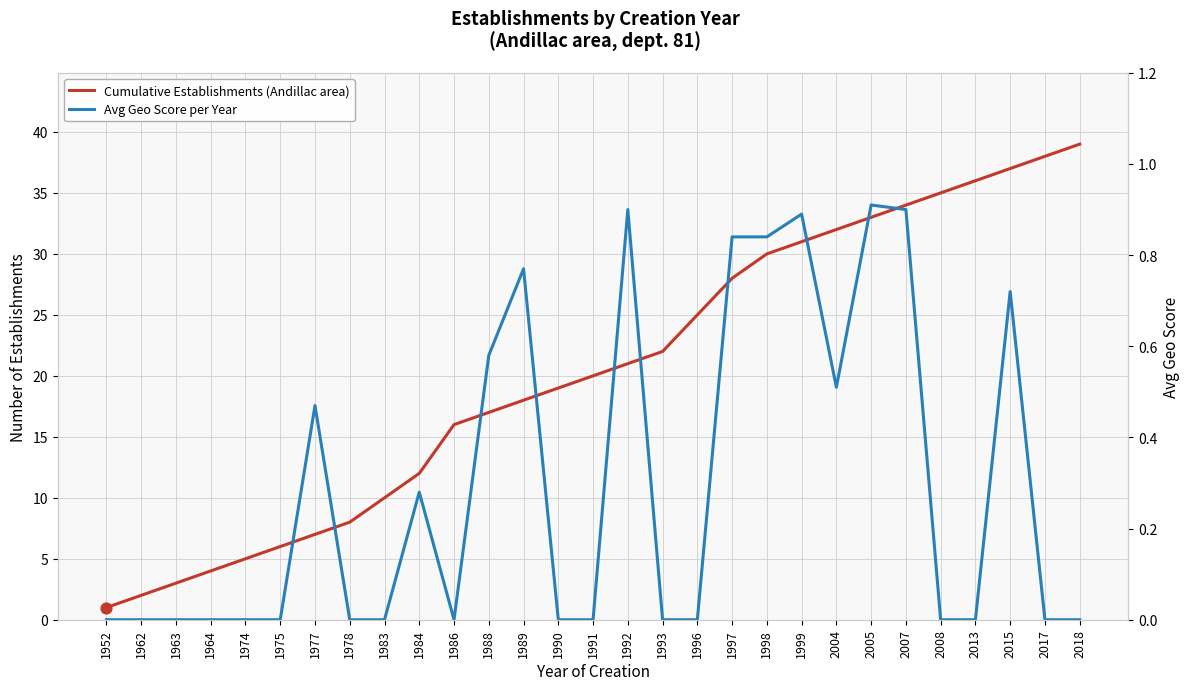

What are all the series names shown in the legend?

Cumulative Establishments (Andillac area), Avg Geo Score per Year